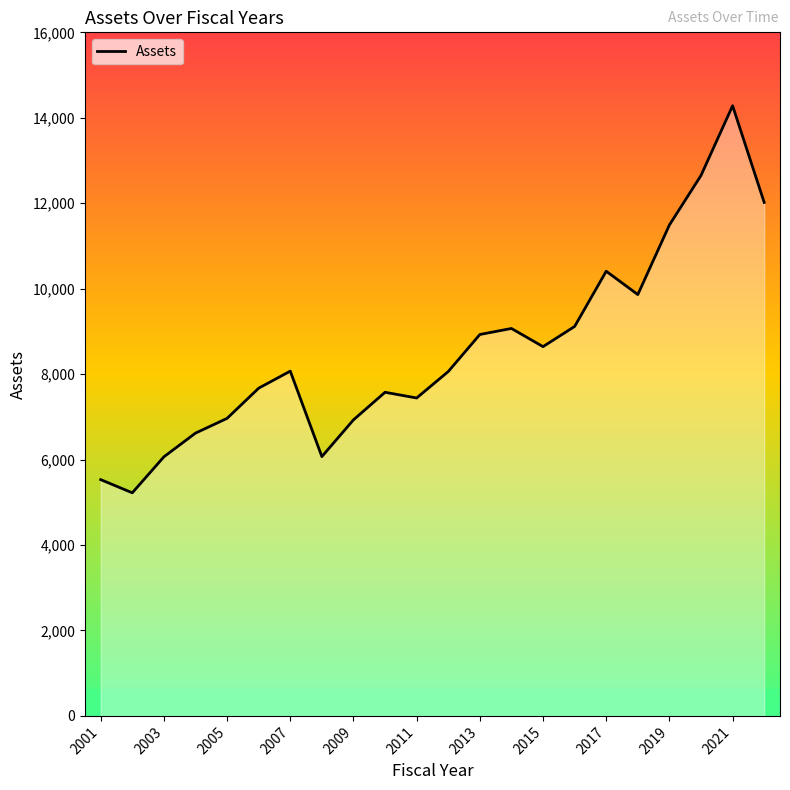

What is the greatest value displayed?

14281.5